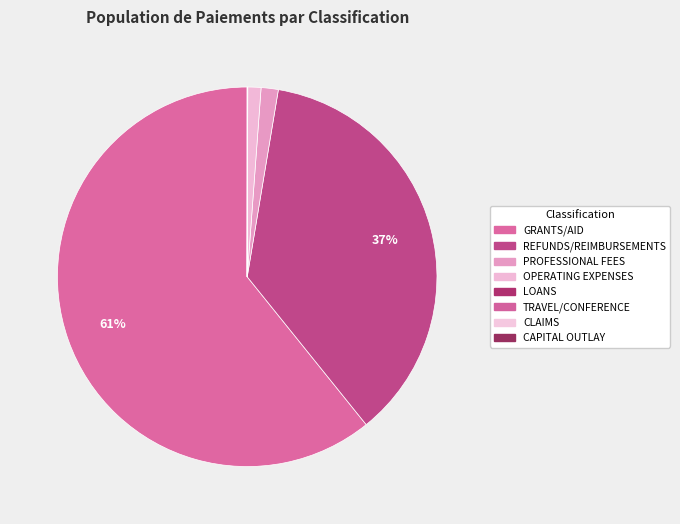

To the nearest percent, what is the average slice percentage?

12%